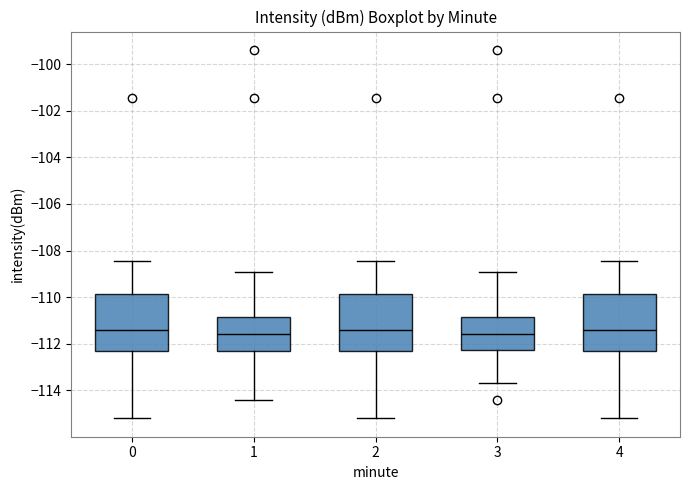

Reading left to right, transcribe this box plot: for each box, give where its median line is, the range the box spans, and where its two whiskers end, as read against the y-axis. The values are not printed on the chart, so give them approximately, as read against the axis.

0: median -111.4, box -112.4 to -109.8, whiskers -115.2 to -108.4
1: median -111.6, box -112.4 to -110.8, whiskers -114.4 to -109.0
2: median -111.4, box -112.4 to -109.8, whiskers -115.2 to -108.4
3: median -111.6, box -112.2 to -110.8, whiskers -113.6 to -109.0
4: median -111.4, box -112.4 to -109.8, whiskers -115.2 to -108.4